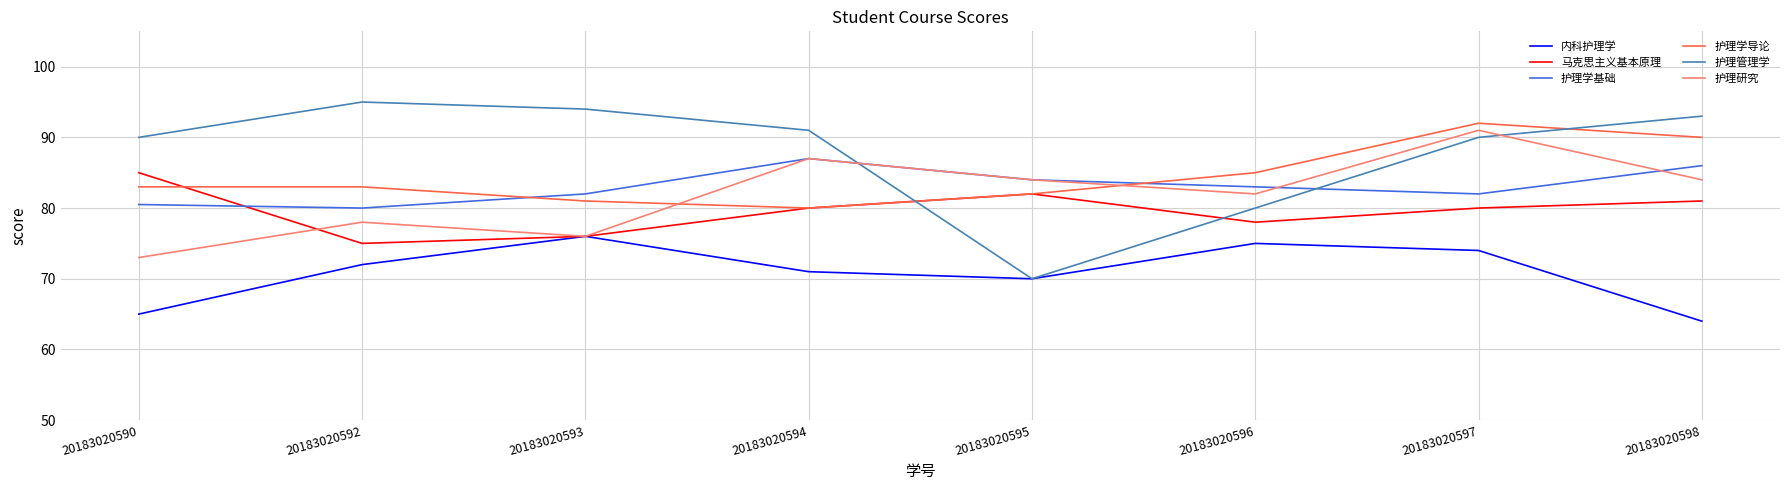

What is the spread (max minus min) of values at 20183020596?

10.0